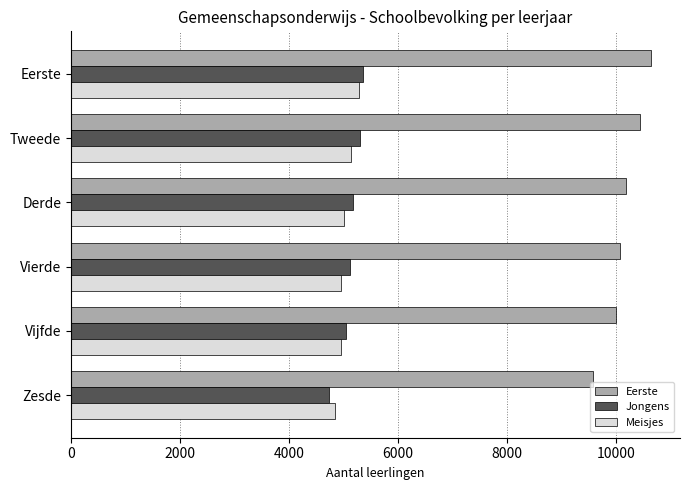

What is the difference between the maximum and second lowest values in the Eerste series?

649